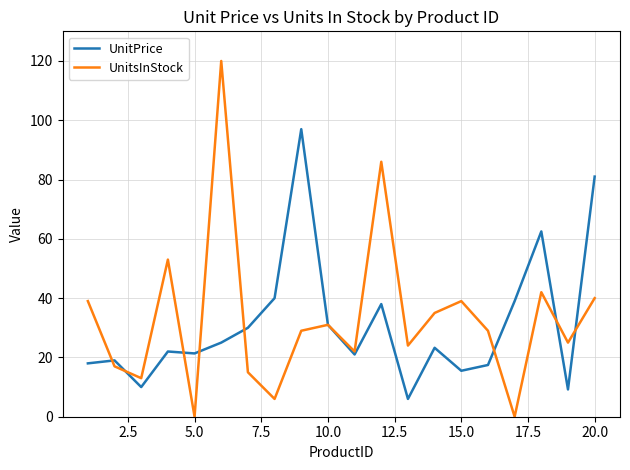

What are all the series names shown in the legend?

UnitPrice, UnitsInStock